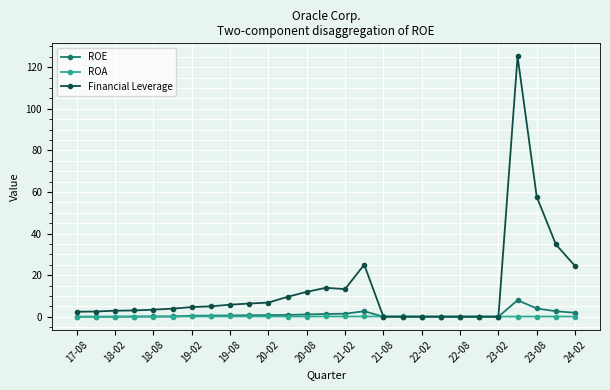

How many distinct data groups are displayed?

3